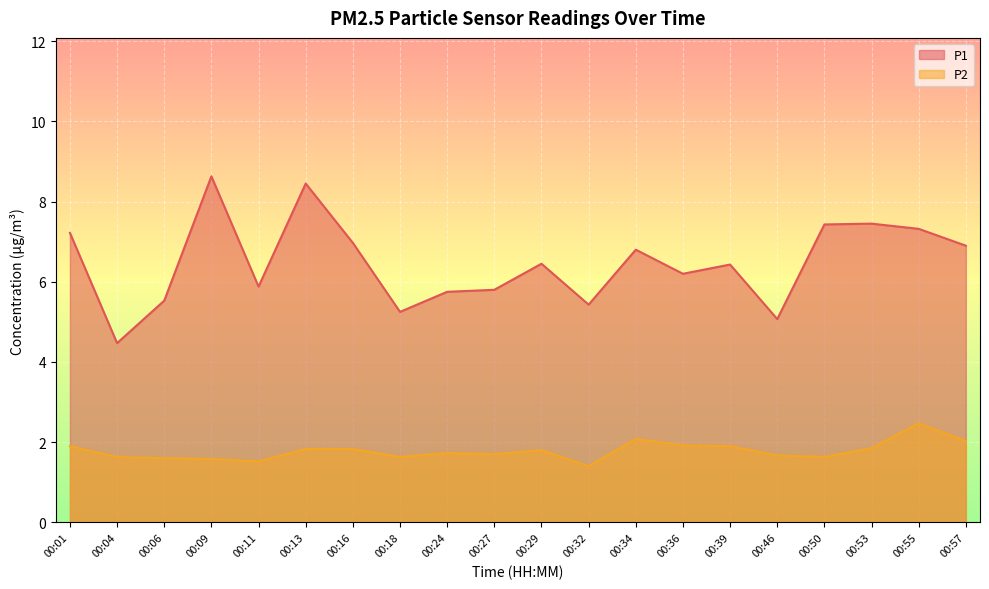

How many interior local peaks does the P2 series have?

4